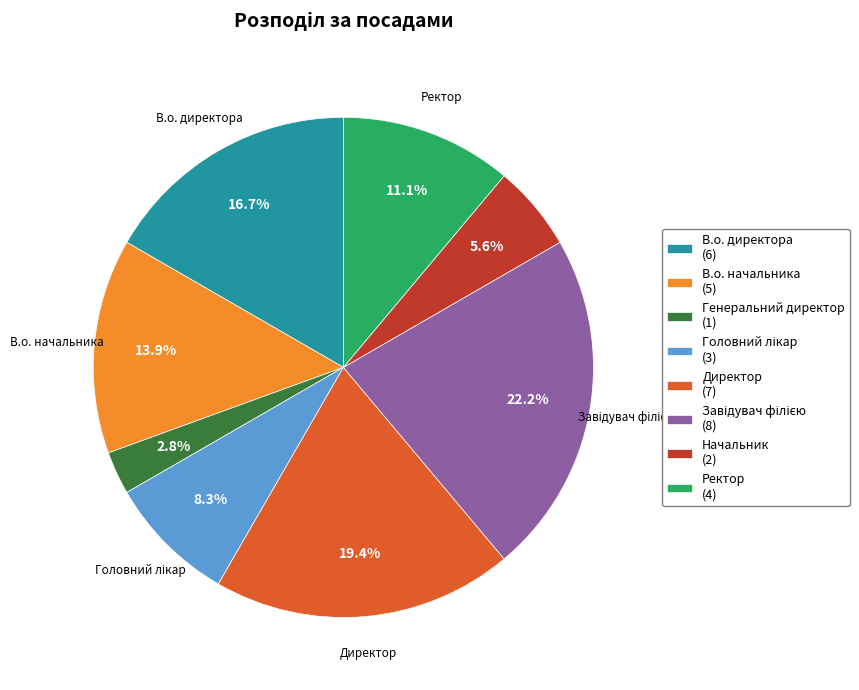

What percentage do Начальник and Директор together represent?

25.0%